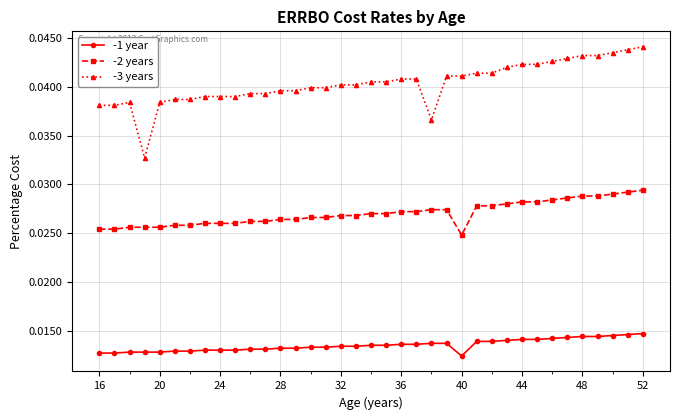

True or false: -2 years and -3 years intersect in this chart.

False